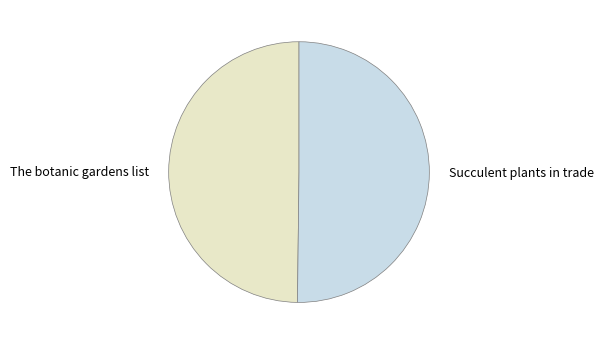

Approximately how many times larger is the value at The botanic gardens list compared to Succulent plants in trade?

1.0